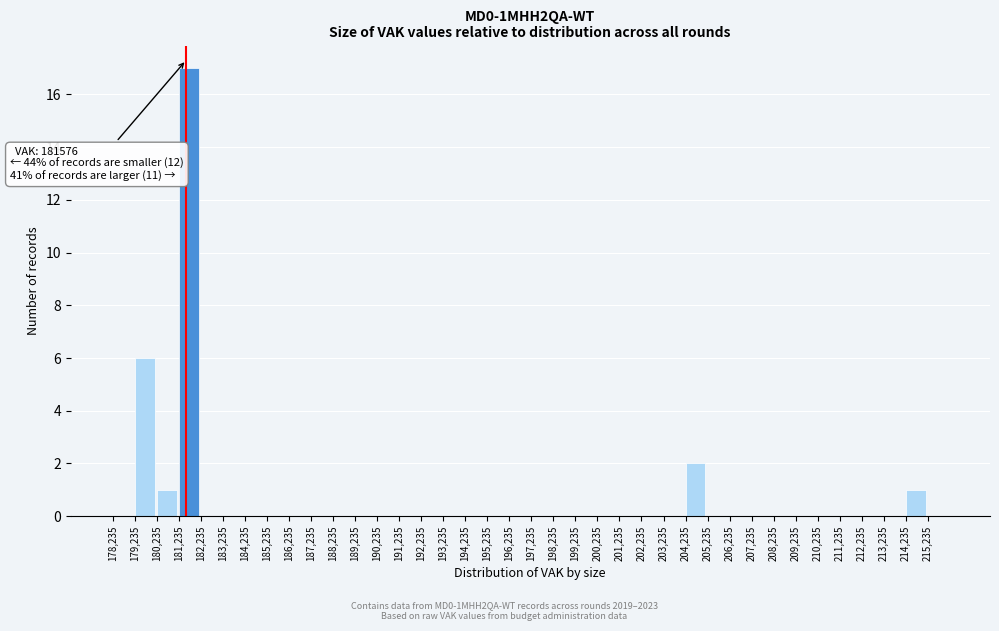

Which range on the x-axis has the tallest bar?

181200 to 182200